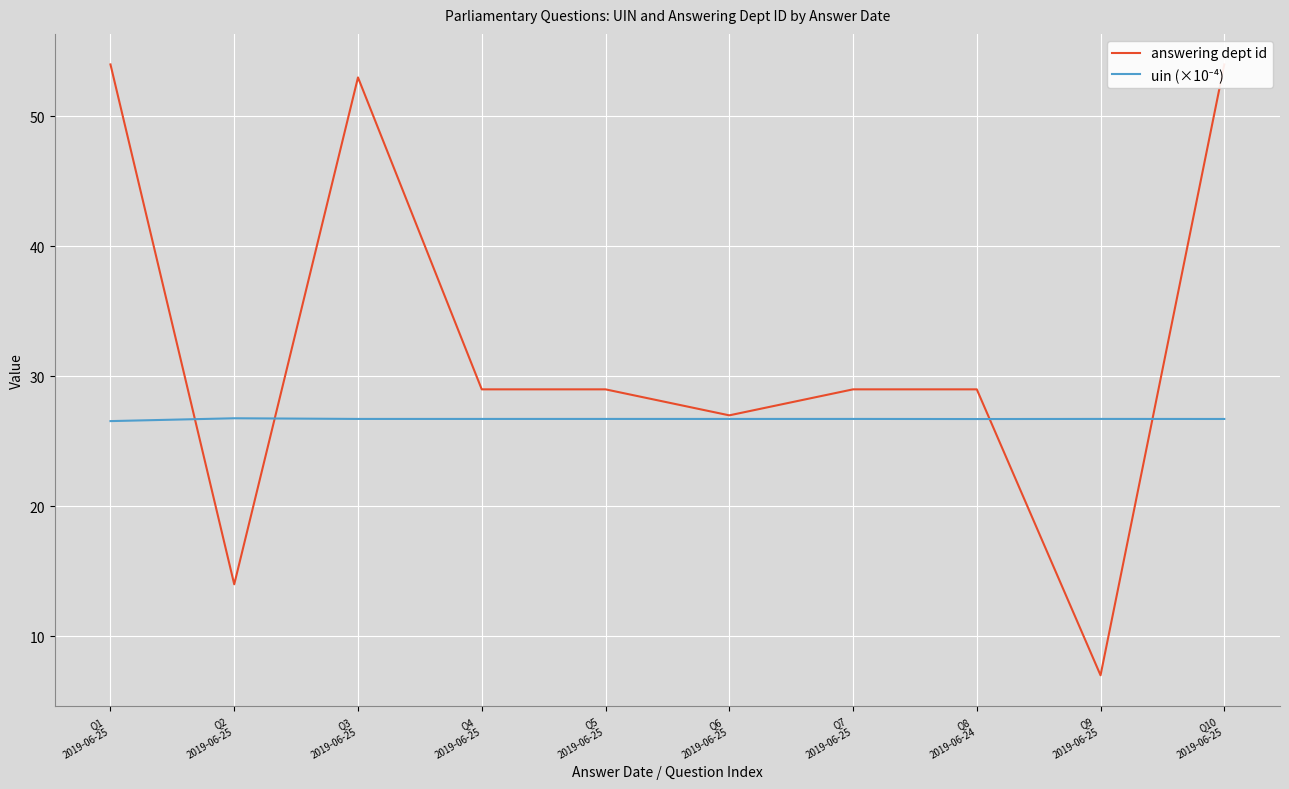

What is the sum of the uin (×10⁻⁴) values at Q4
2019-06-25 and Q6
2019-06-25?

53.4